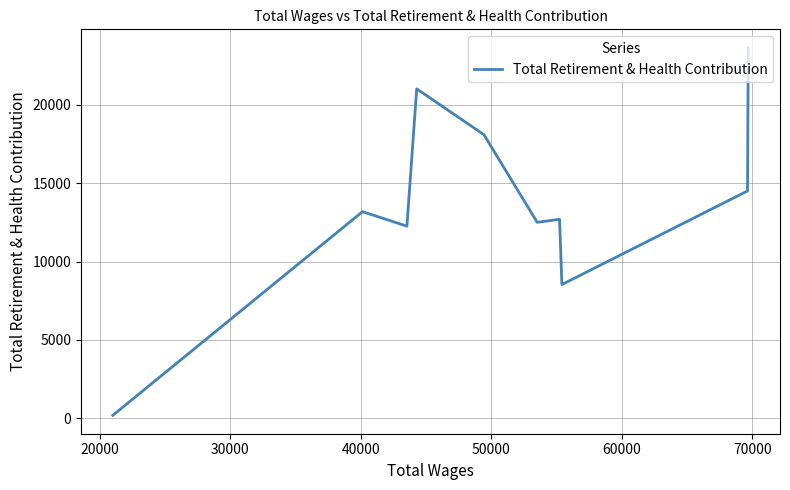

What is the difference between the maximum and minimum values?

23456